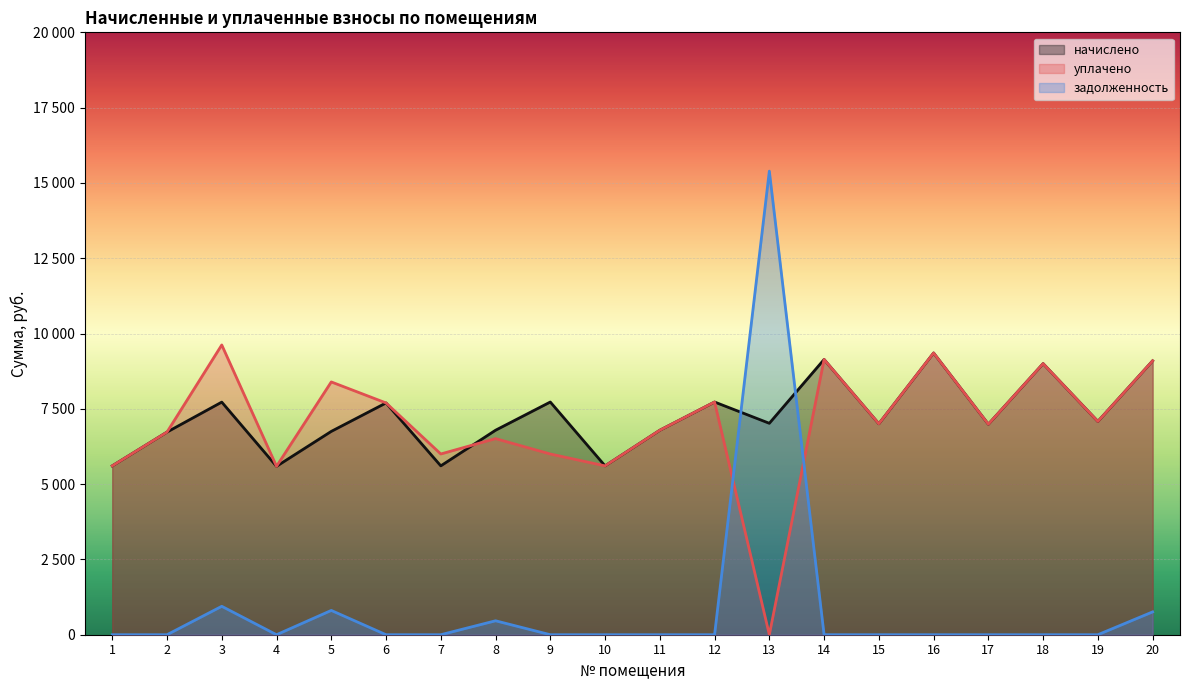

The уплачено series shows 9001.0 at 18. True or false?

True